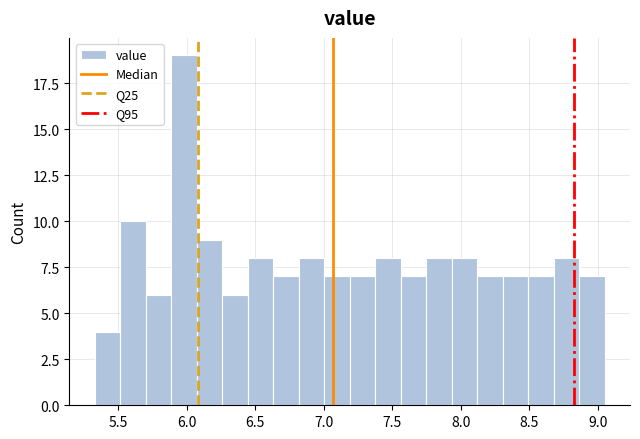

Read against the x-axis, roughly where is the centre of the tallest bar?

6.00